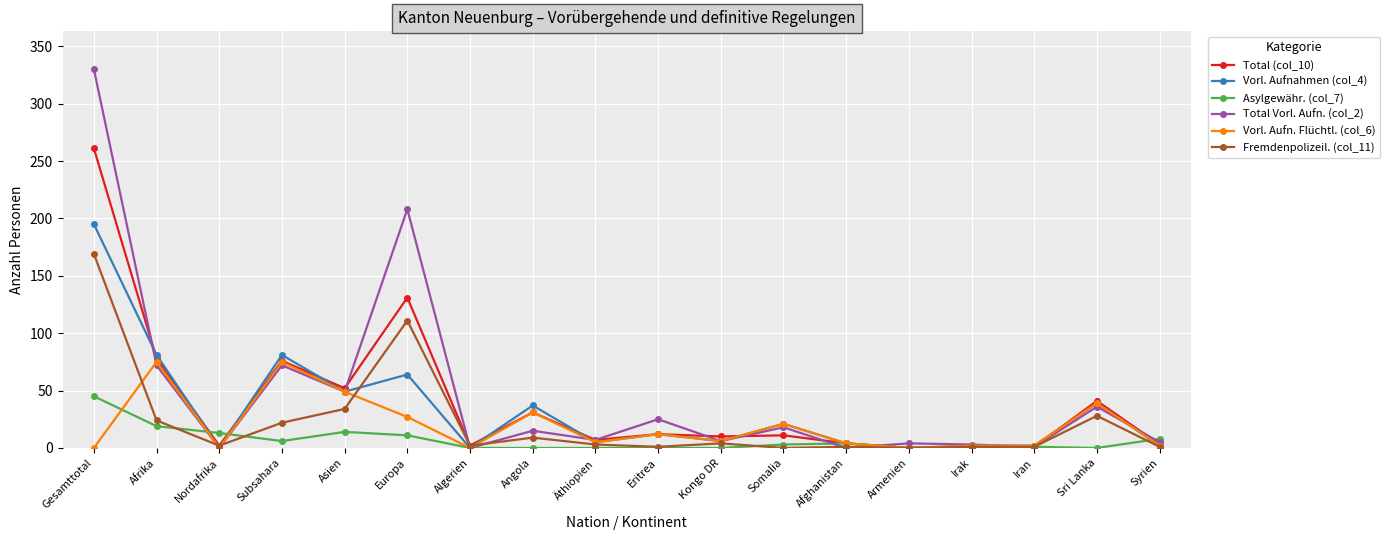

How many lines are shown in the chart?

6